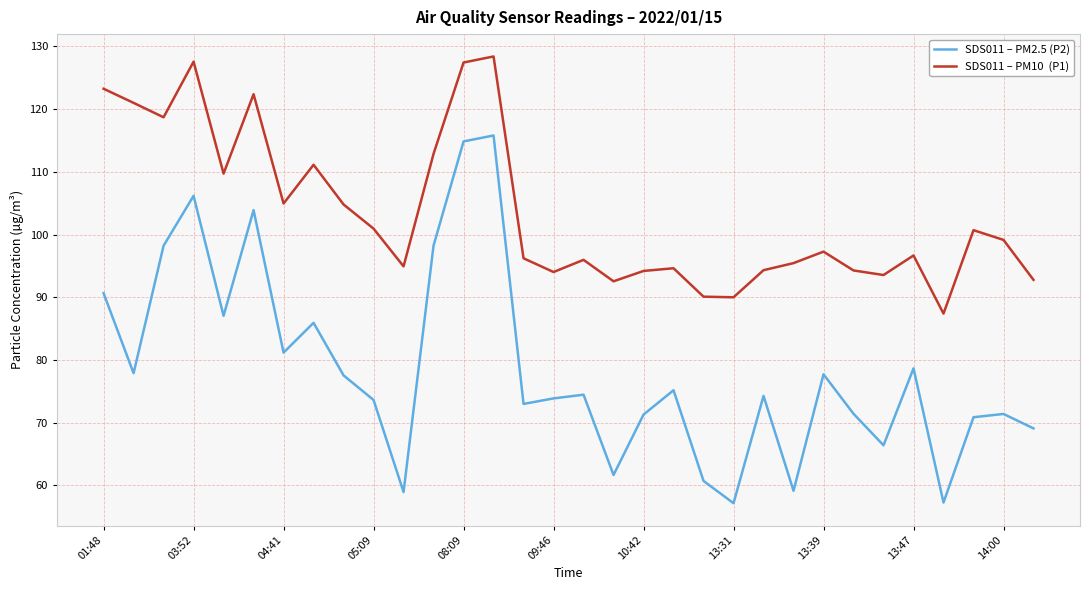

How many lines are shown in the chart?

2